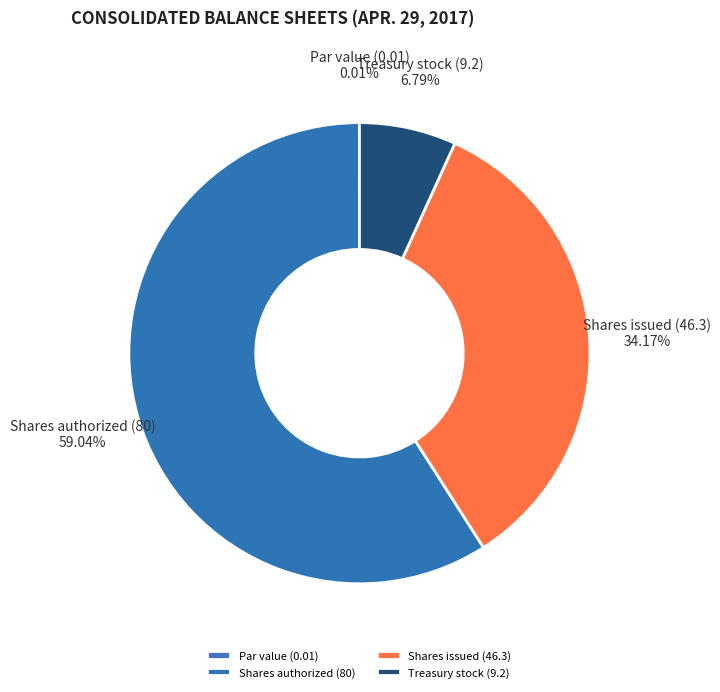

What is the largest slice in the pie chart?

Common stock, shares authorized